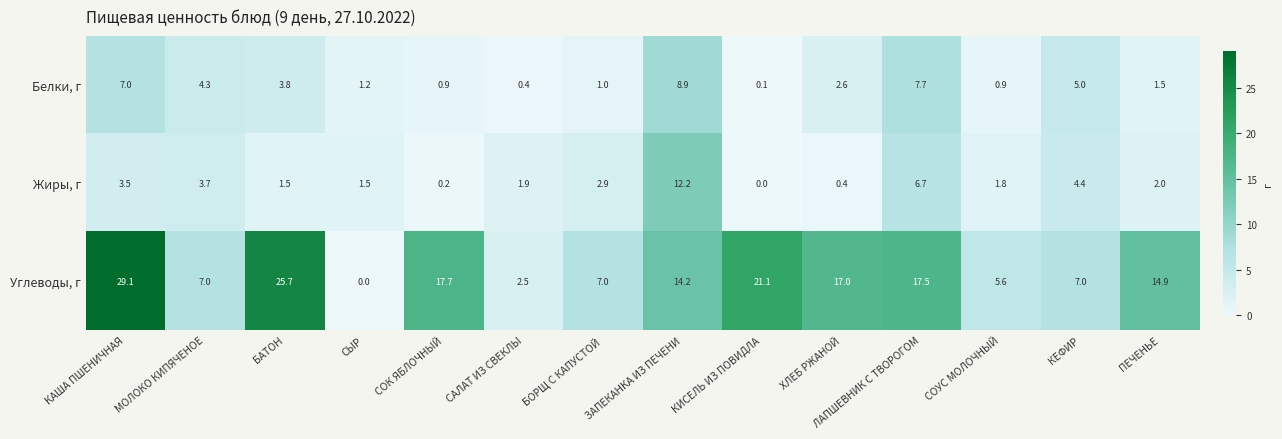

What is the average value of the Белки, г series?

3.2